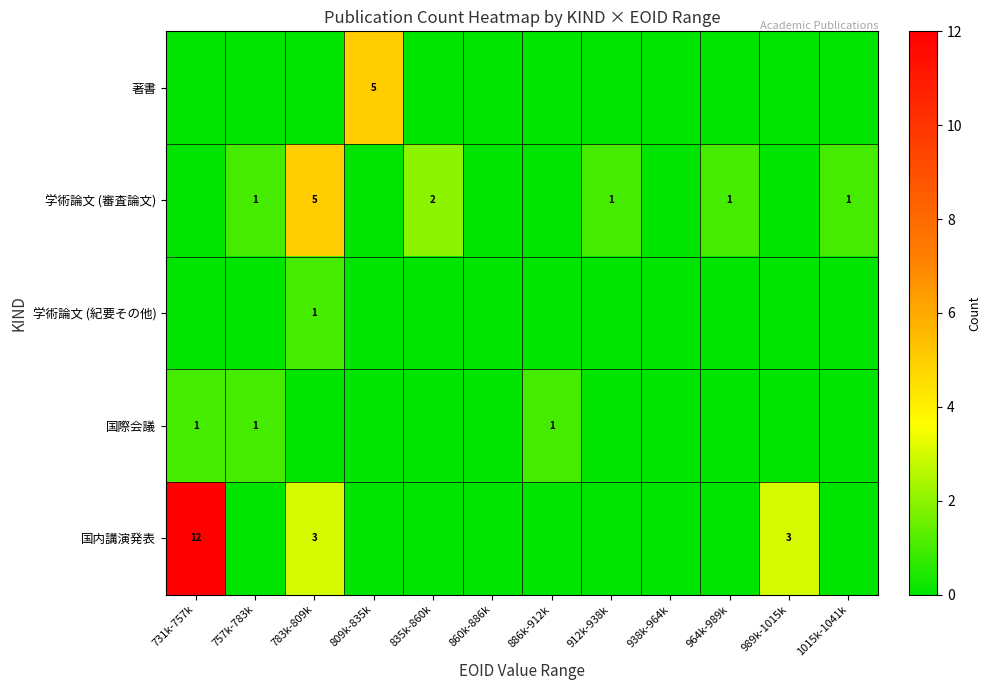

The 国際会議 series shows 1 at 886k-912k. True or false?

True